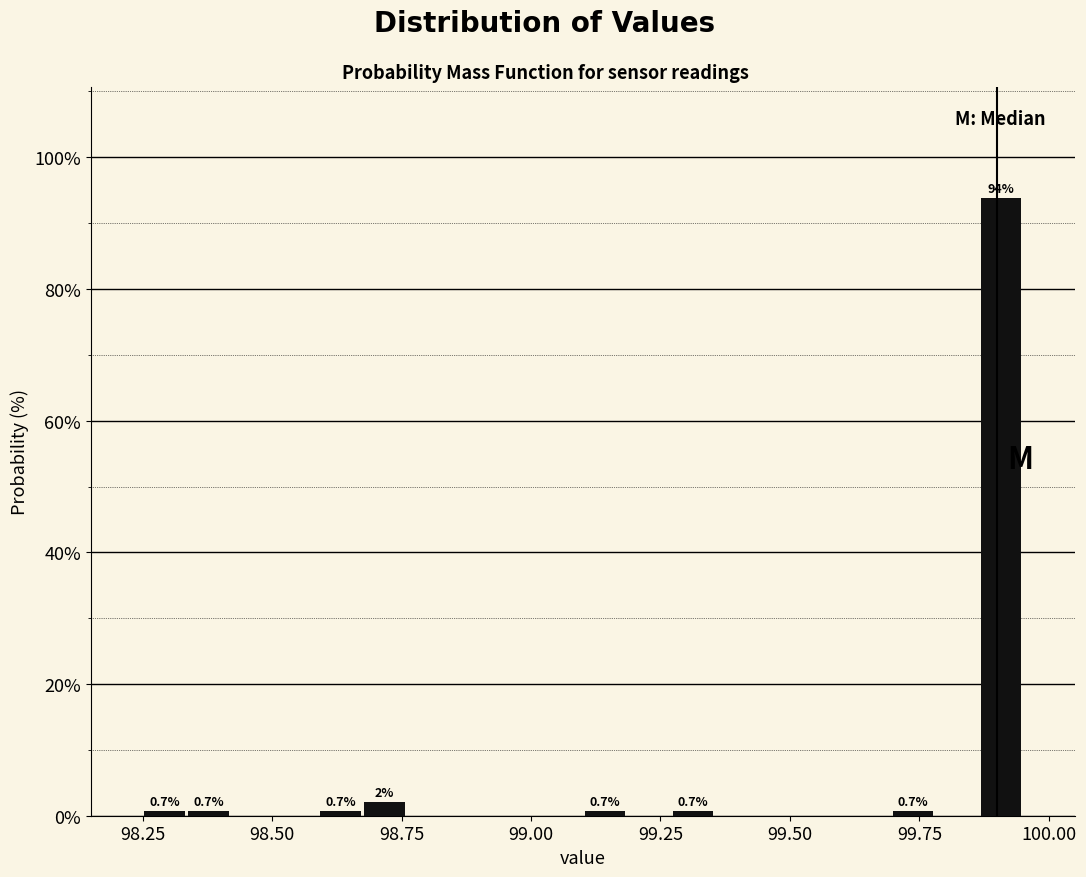

Around what value on the x-axis is the tallest bar? Give the approximate position of its centre, as read against the axis.

99.90